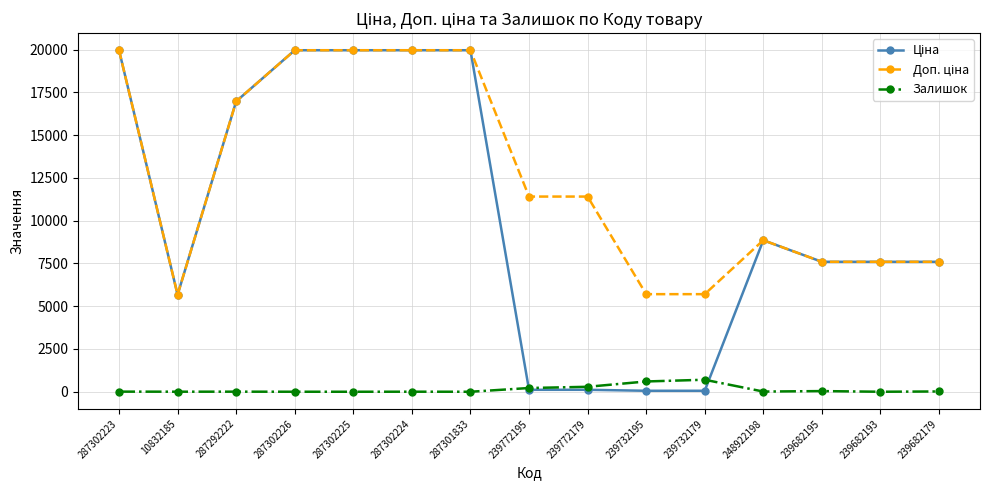

What is the greatest value displayed?

19964.2